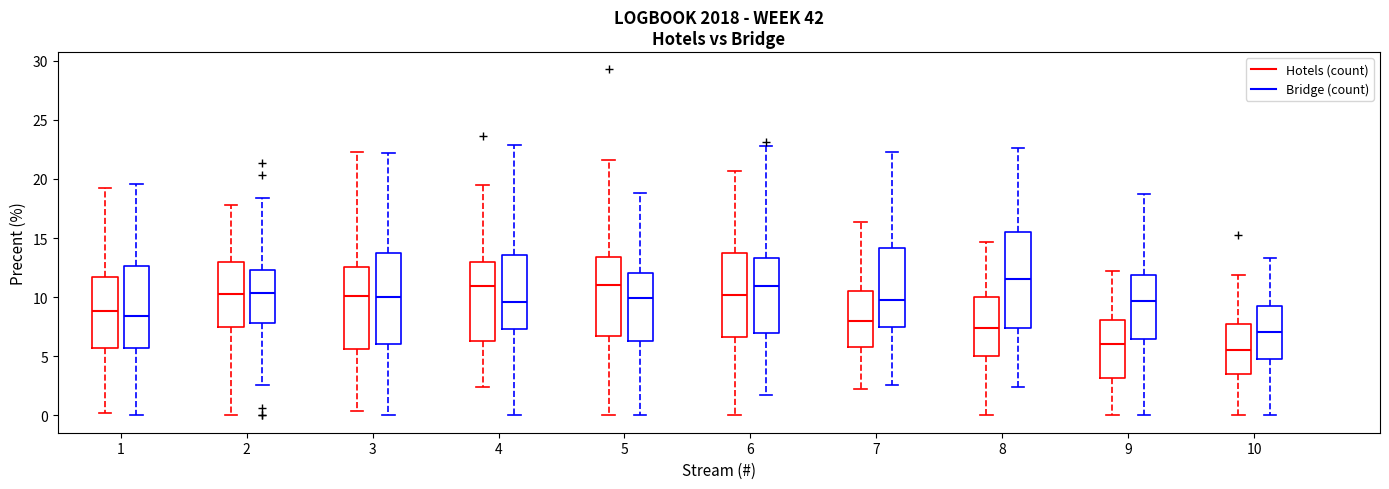

Which box's median line is the highest?

8 (Bridge (count))